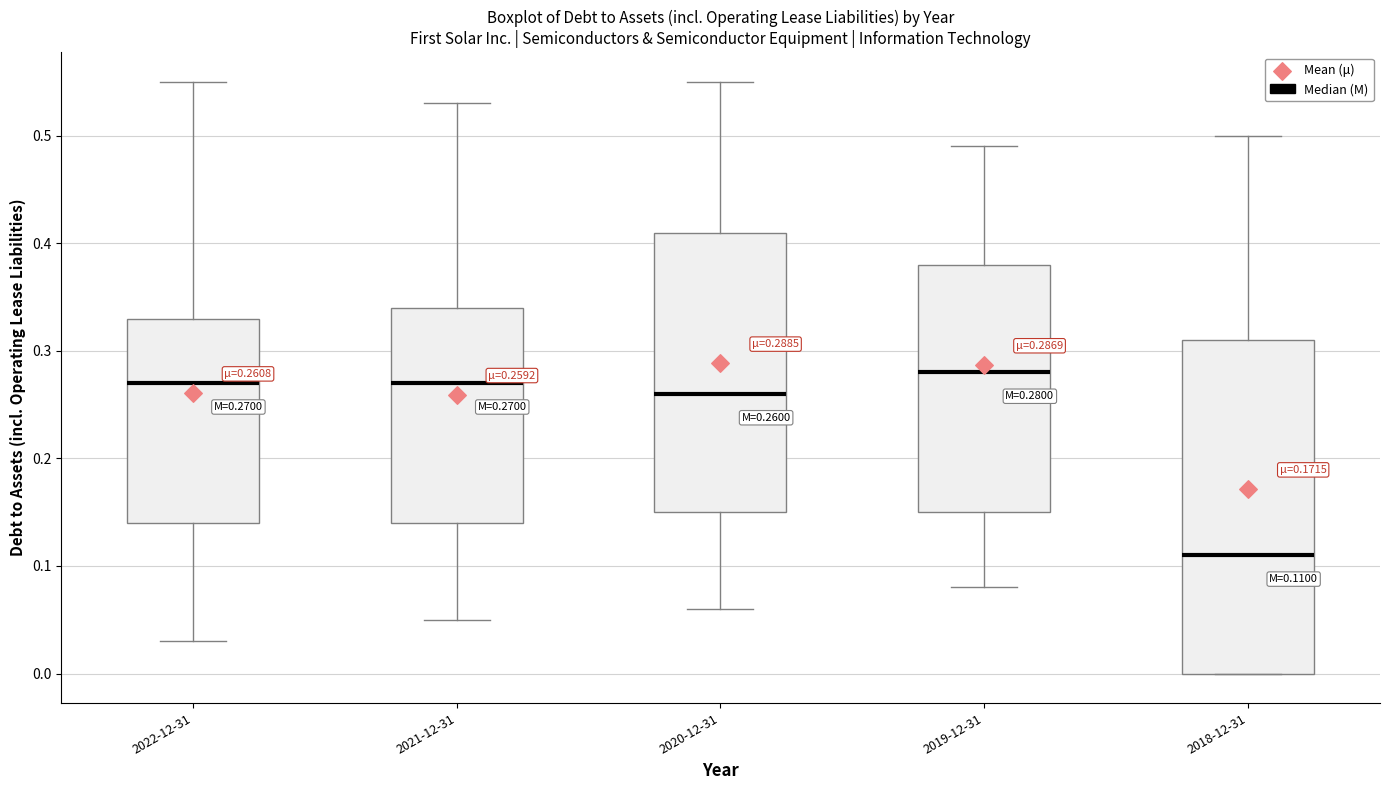

Which box's median line is the highest?

2019-12-31